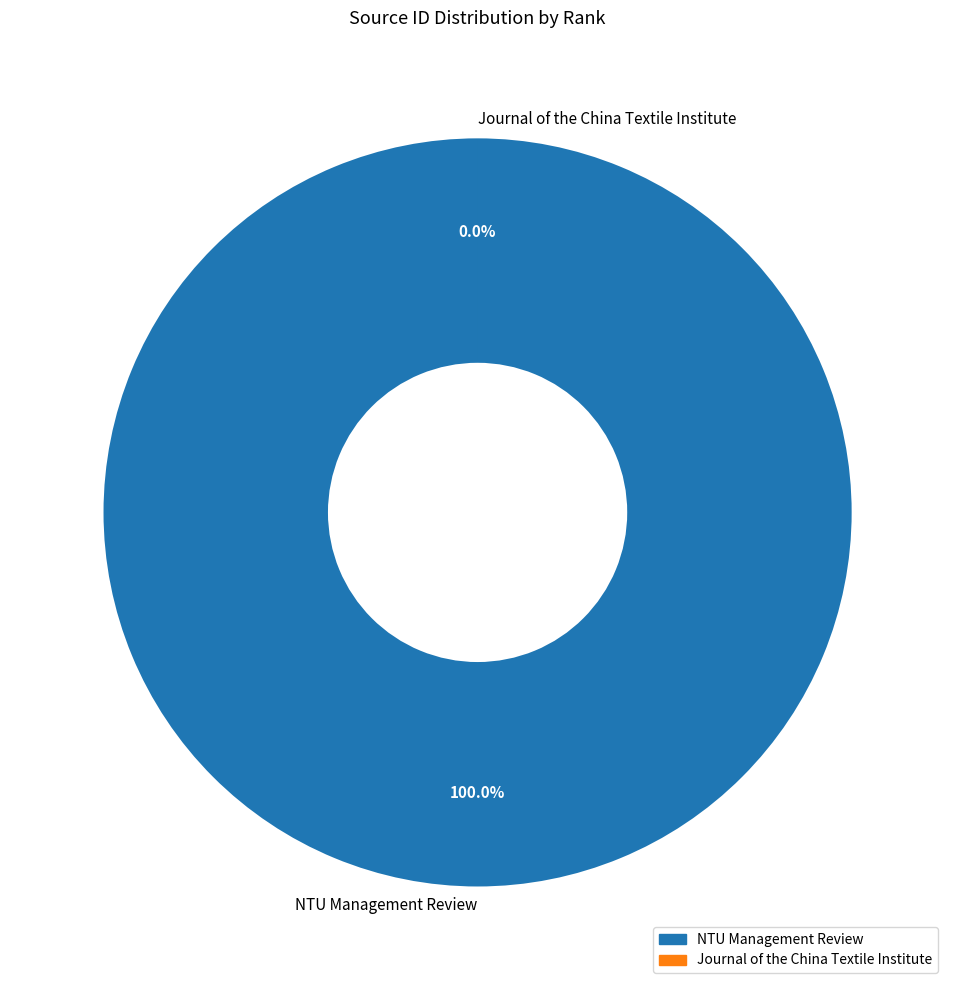

To the nearest percent, what is the average slice percentage?

50%